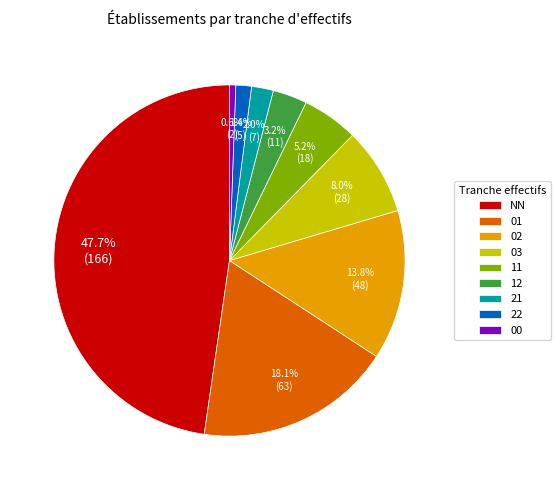

The 01 slice represents 18% of the pie. True or false?

True